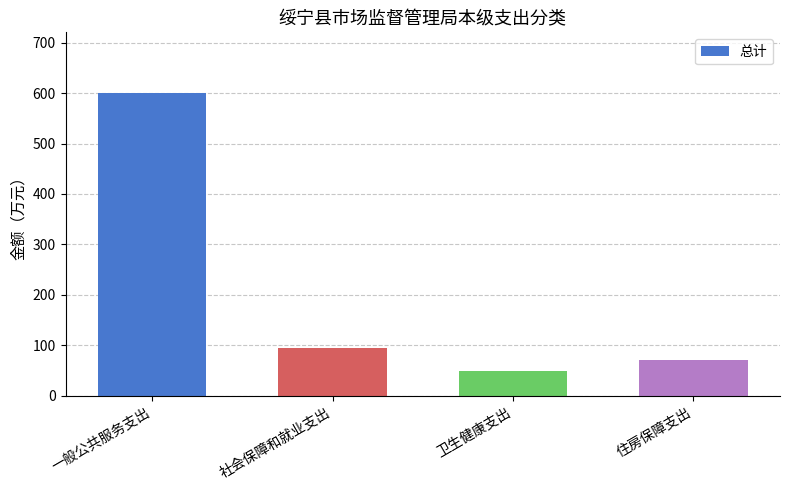

At which label does the data first exceed 95?

一般公共服务支出